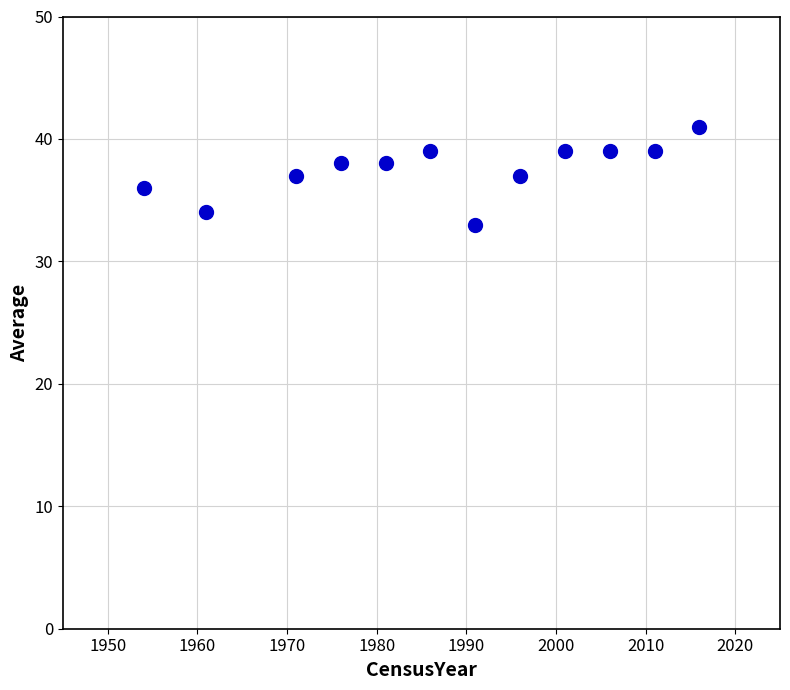

What is the average X value?

1988